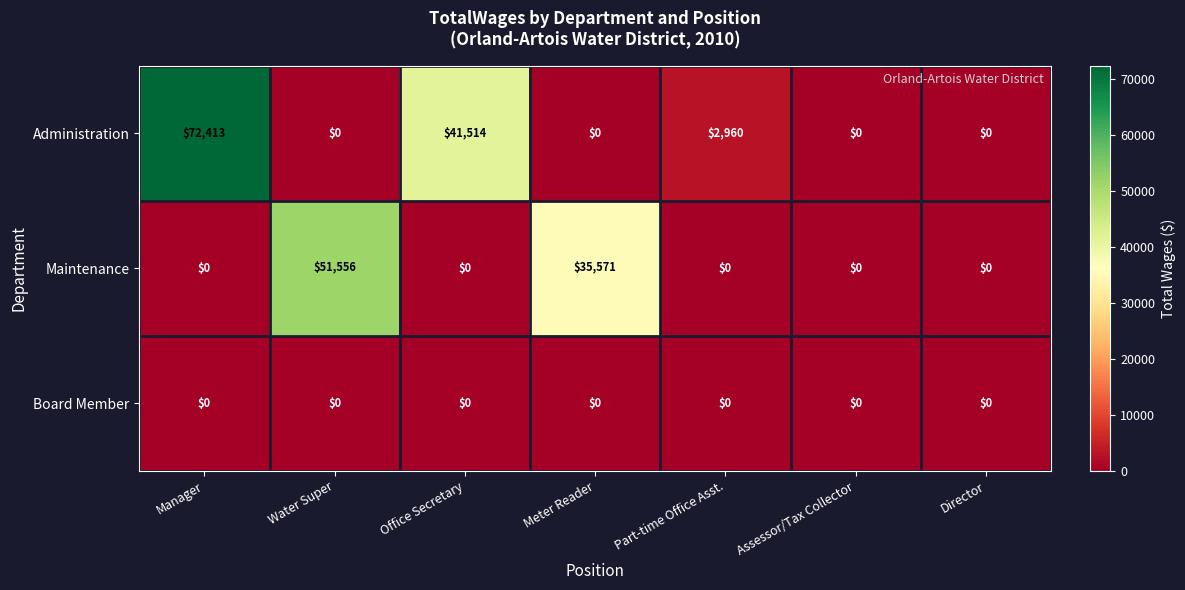

What is the sum of all Maintenance values?

87127